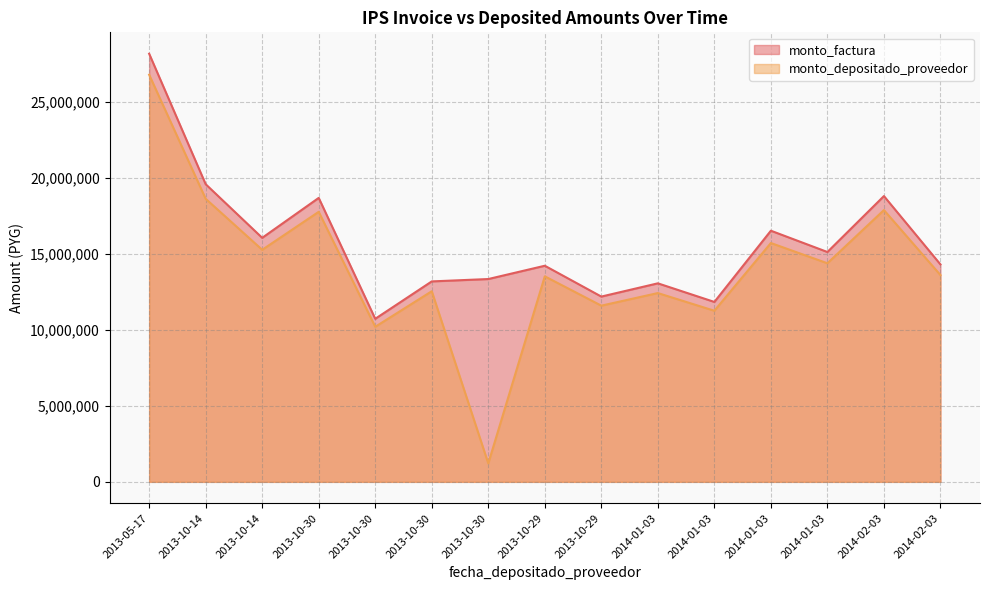

What is the difference between the second highest and second lowest values in the monto_factura series?

7743155